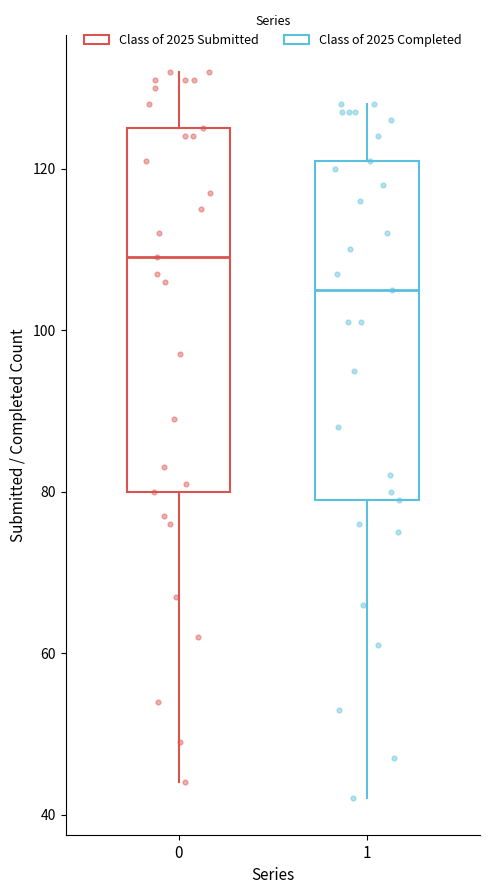

Reading left to right, read every box against the y-axis: the position of its median line, the range the box covers, and the ends of its whiskers. The values are not printed on the chart, so give them approximately, as read against the axis.

0: median 110, box 80 to 126, whiskers 44 to 132
1: median 106, box 80 to 122, whiskers 42 to 128